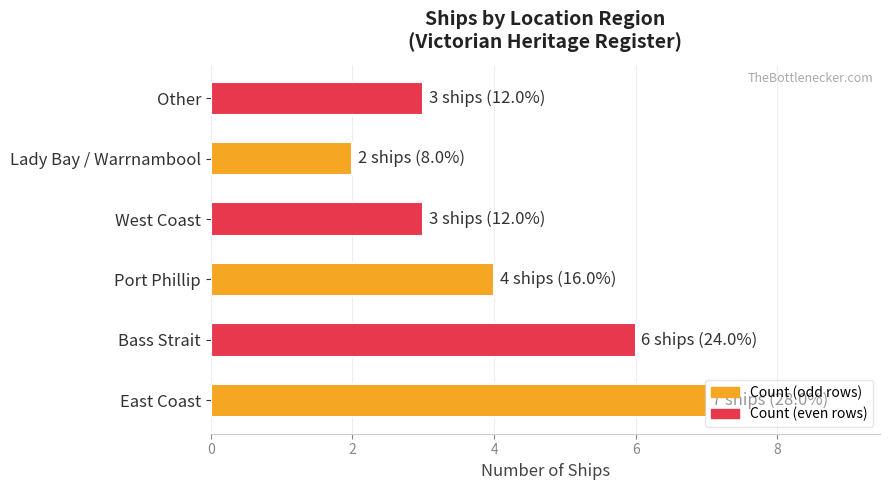

True or false: the data shows 1 at Port Phillip.

False